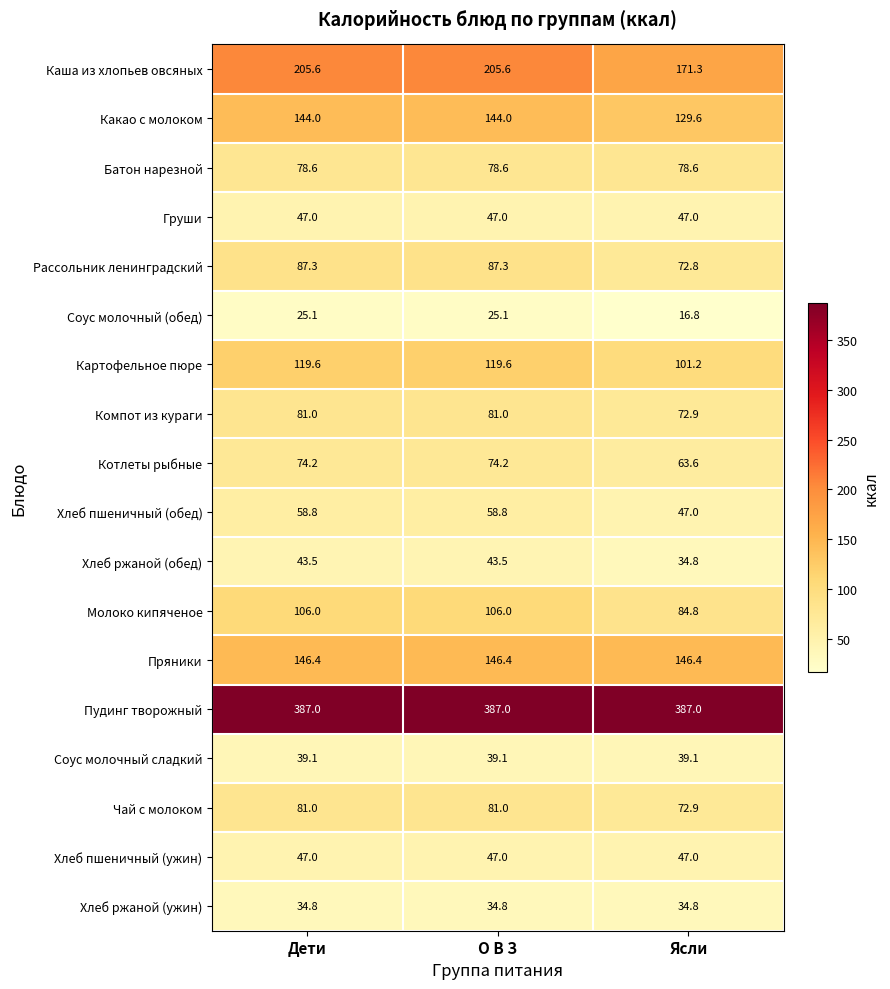

How many distinct data groups are displayed?

18